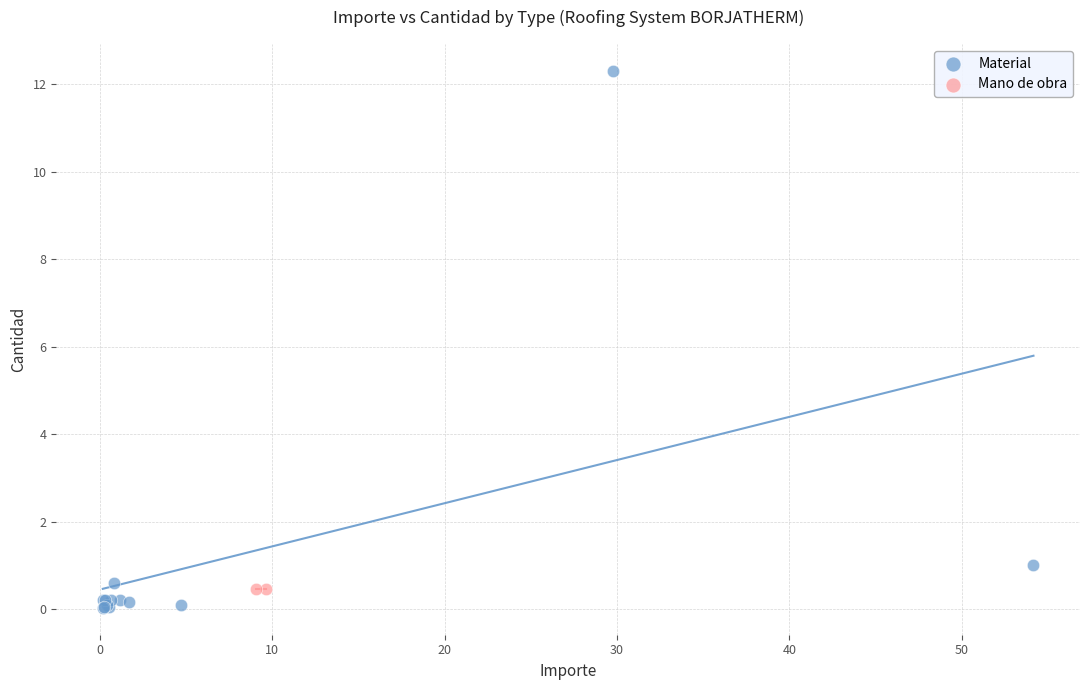

What are all the series names shown in the legend?

Material, Mano de obra